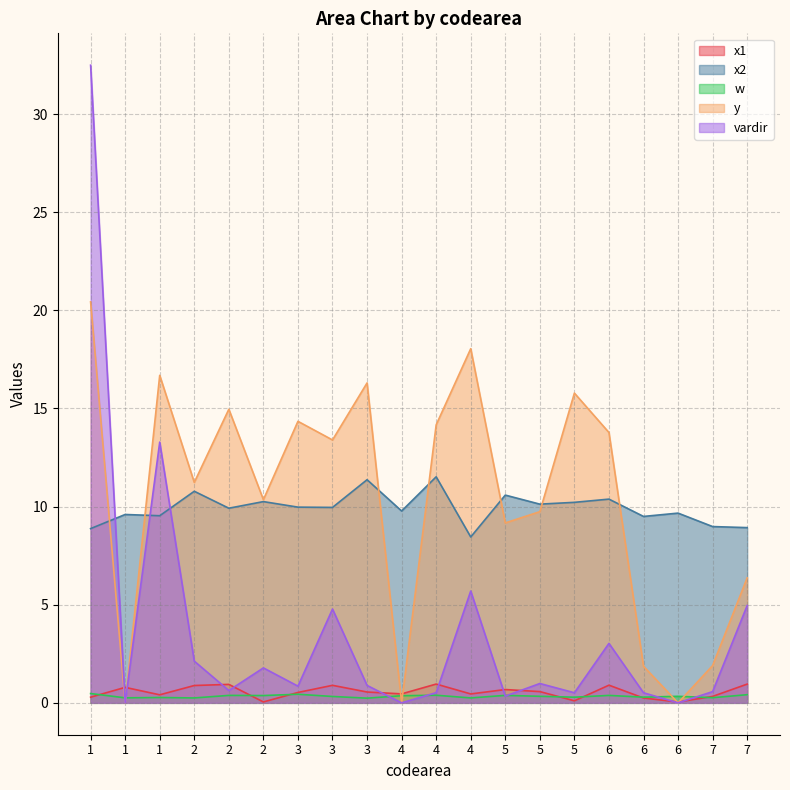

Which has a higher value, 6 or 5?

6